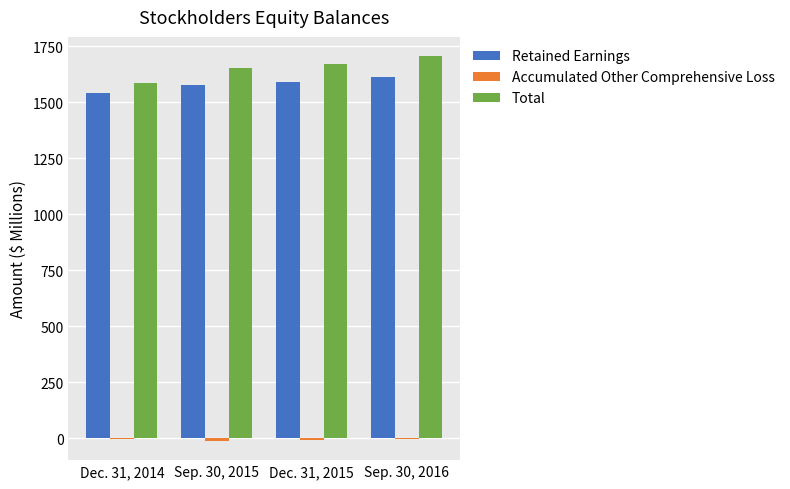

What is the maximum value for Total?

1706.9